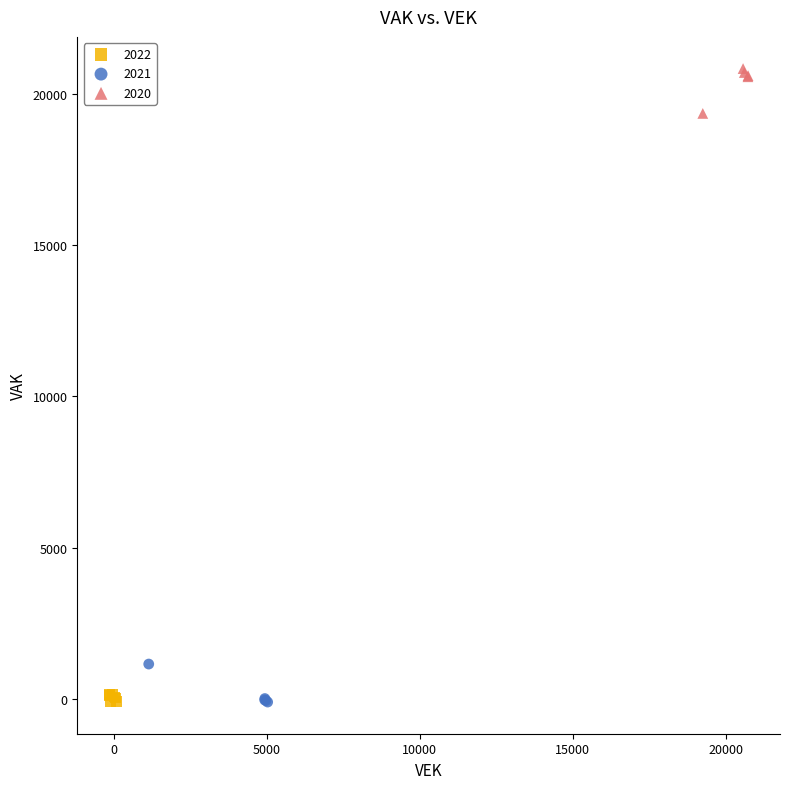

What are all the series names shown in the legend?

2022, 2021, 2020